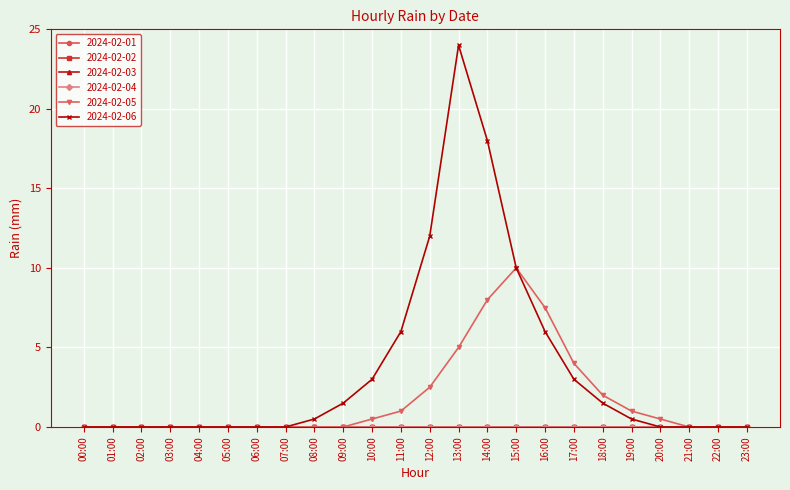

What is the label of the 1st point from the right?

23:00